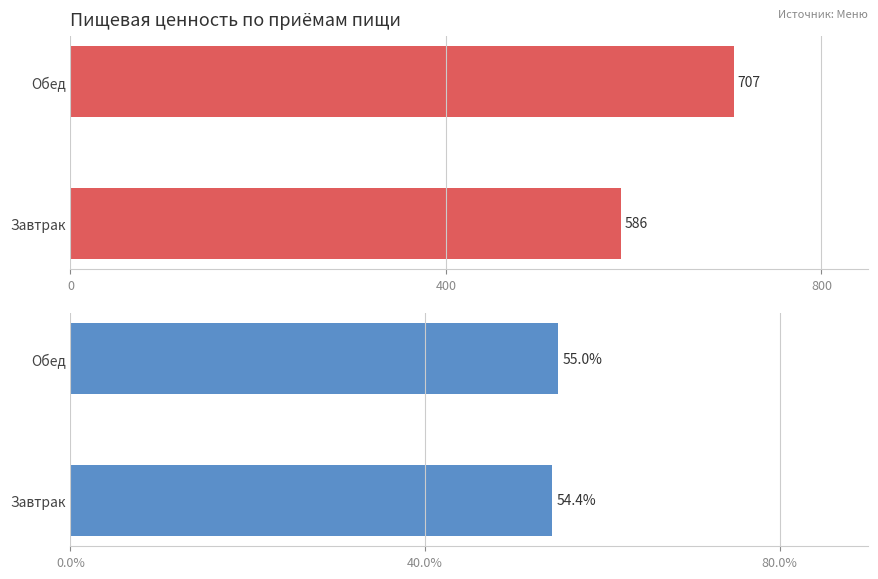

What are all the series names shown in the legend?

Калорийность, Углеводы %